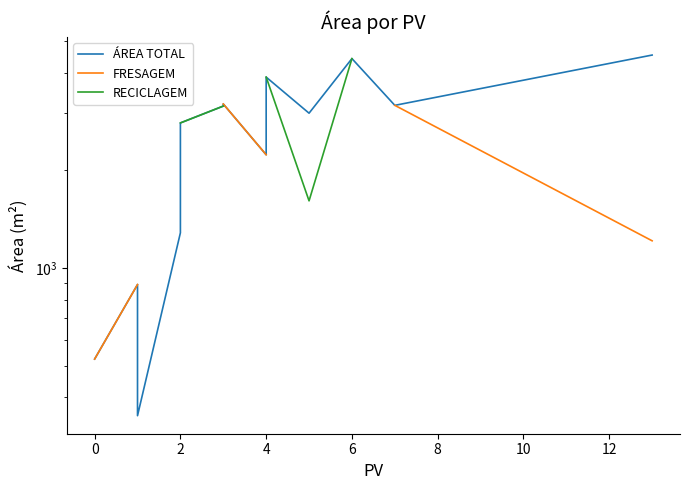

Is this an area chart (filled region under the line)?

No